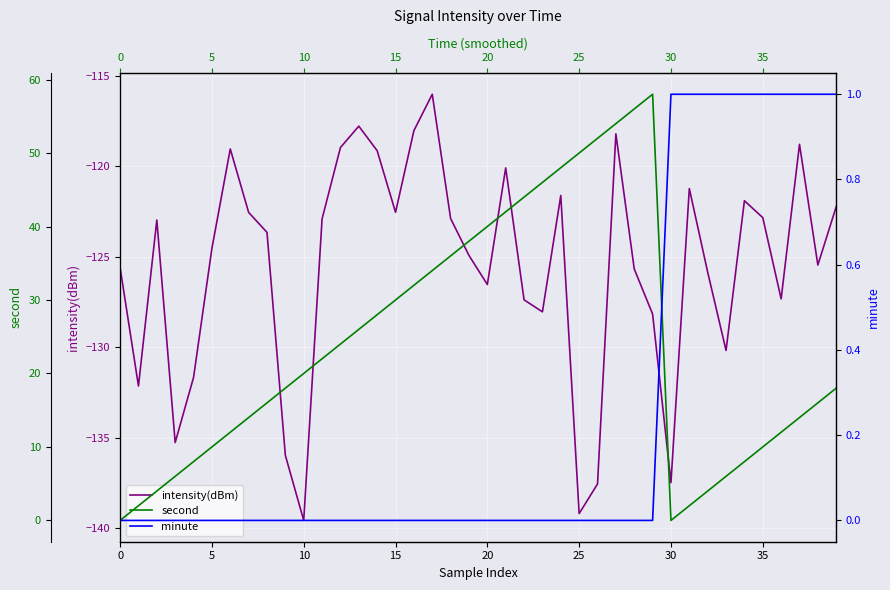

At how many categories does at least one series exceed -3?

40